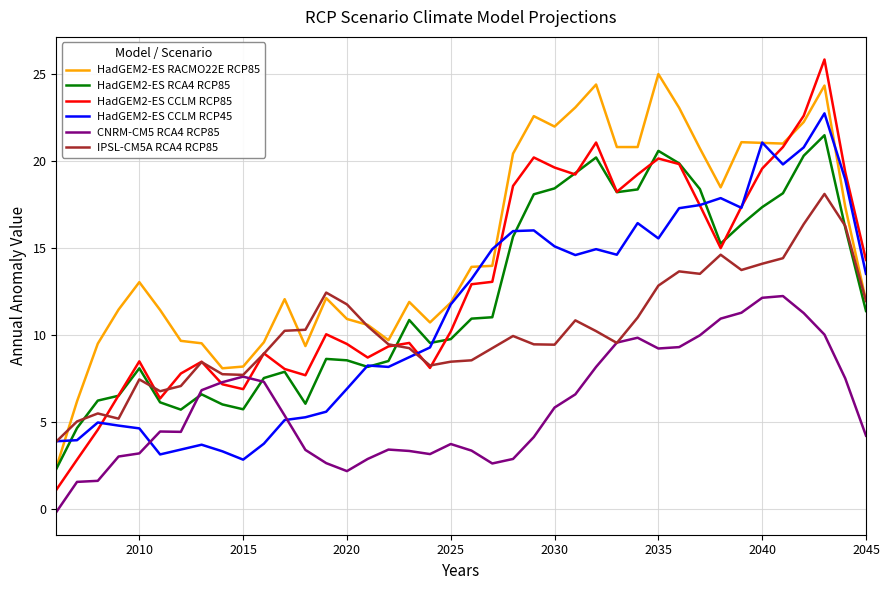

Which series has the largest total across all categories?

HadGEM2-ES RACMO22E RCP85